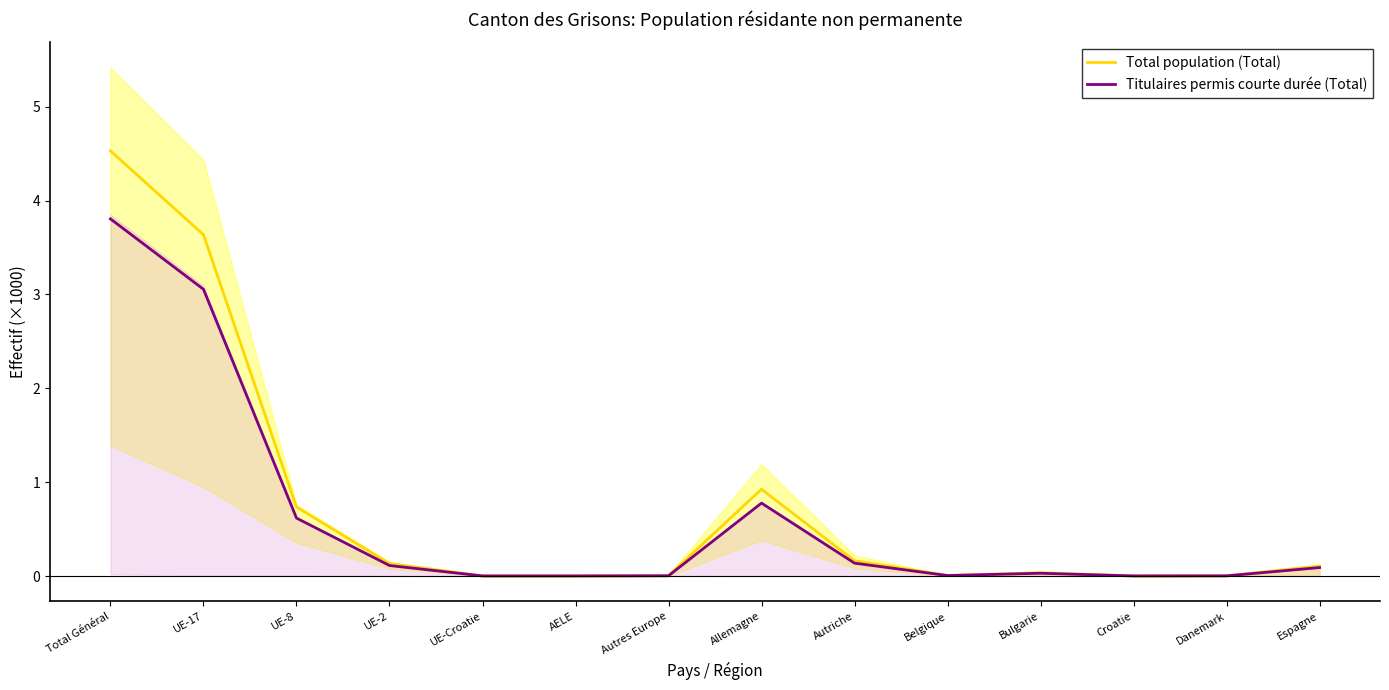

True or false: Titulaires permis courte durée (Total) and Total population (Total) cross at least once.

False